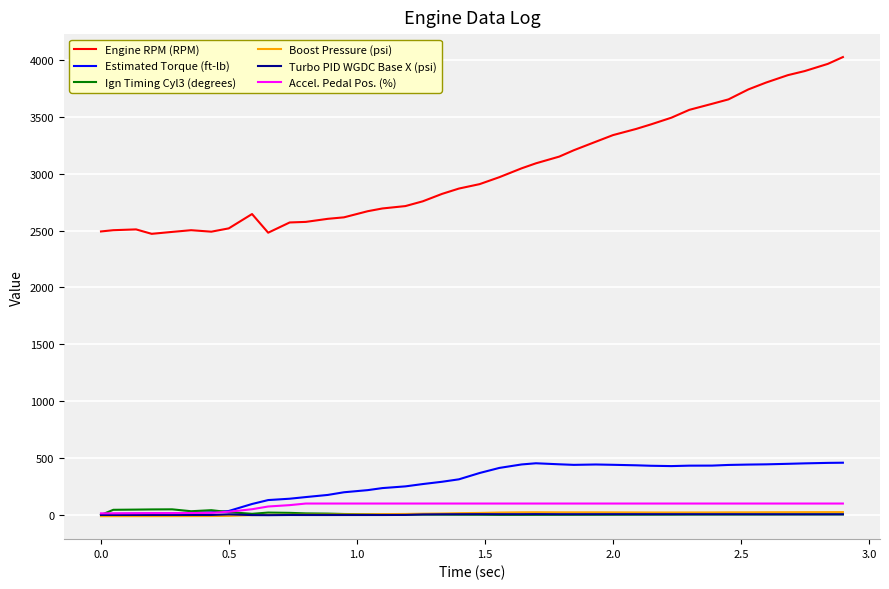

Which series has the largest total across all categories?

Engine RPM (RPM)